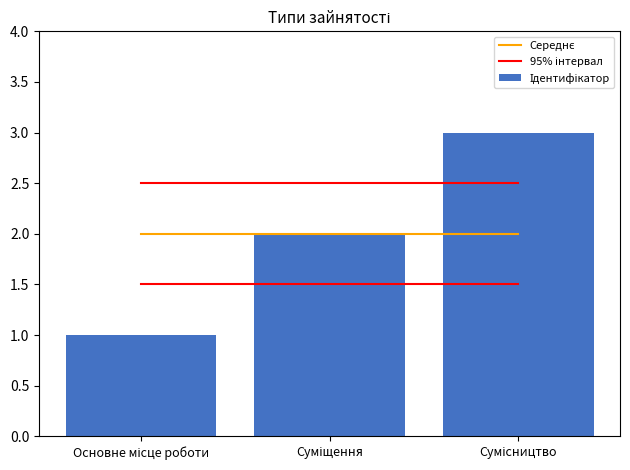

Count the number of categories in the chart.

3